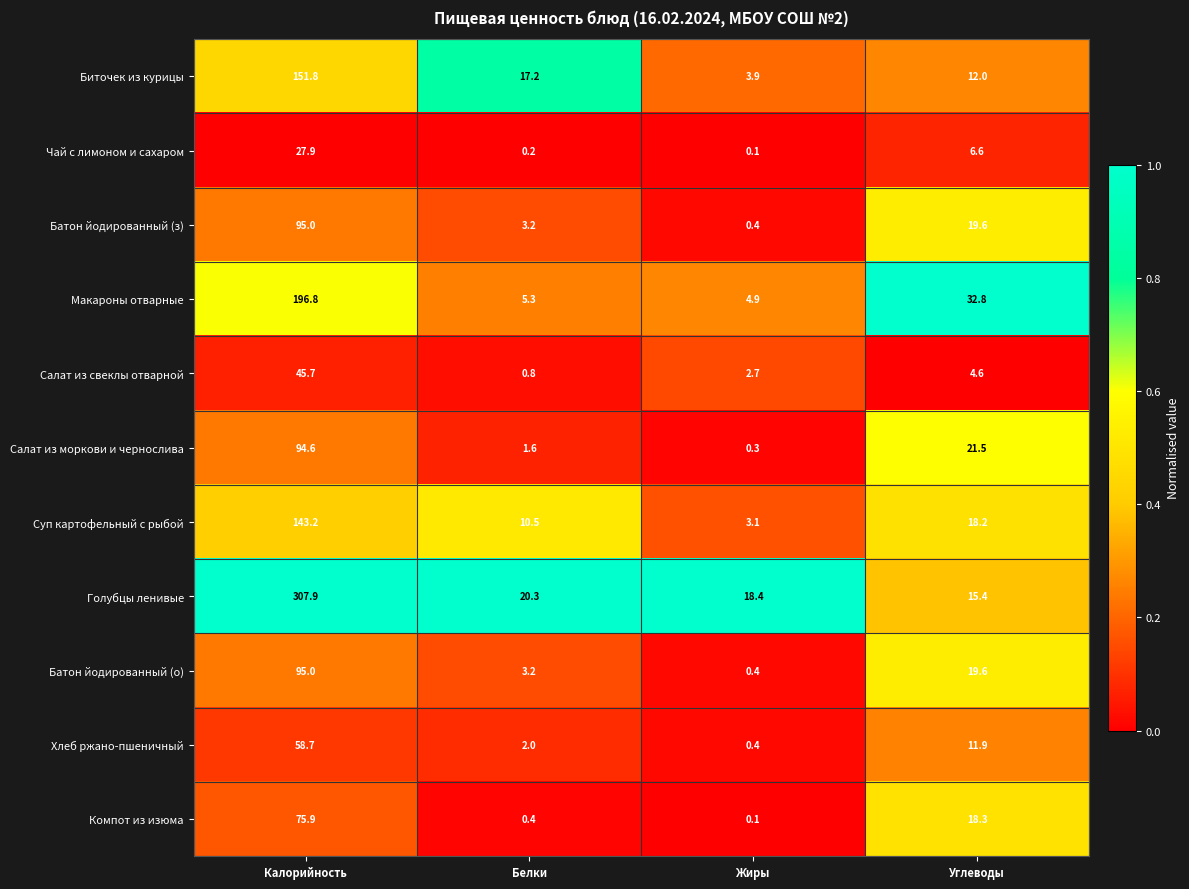

What value does the Хлеб ржано-пшеничный series have at Калорийность?

58.7